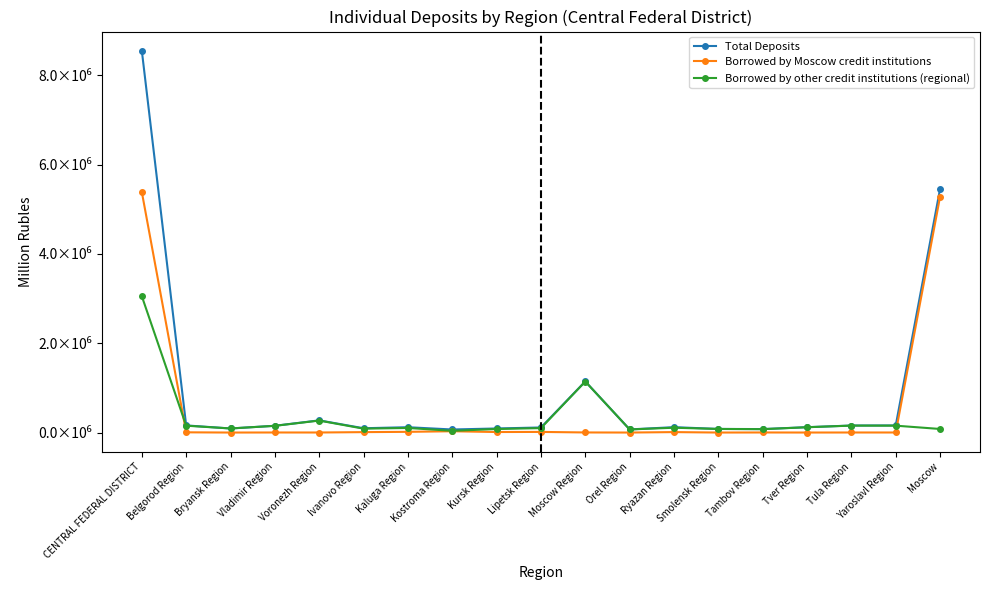

What are all the series names shown in the legend?

Total Deposits, Borrowed by Moscow credit institutions, Borrowed by other credit institutions (regional)